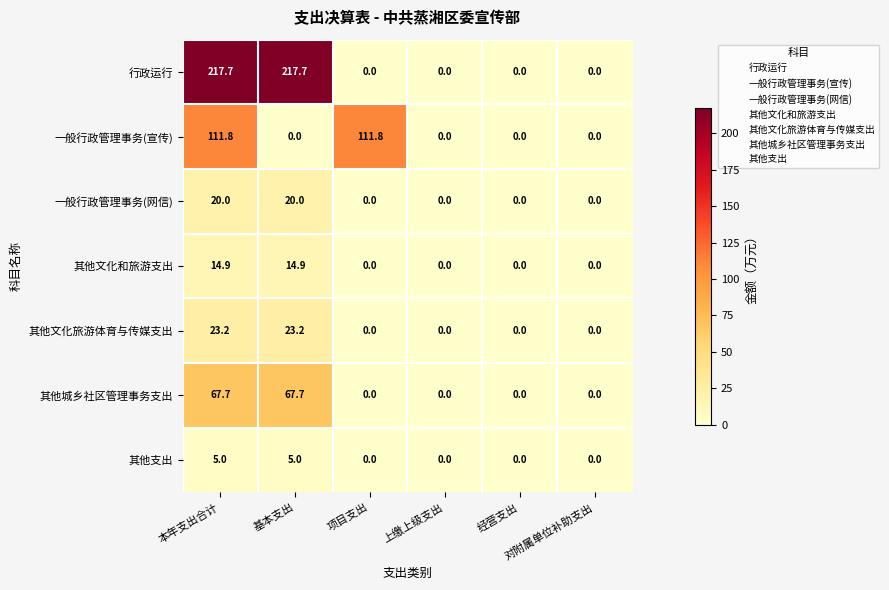

Which series has the widest spread of values?

行政运行